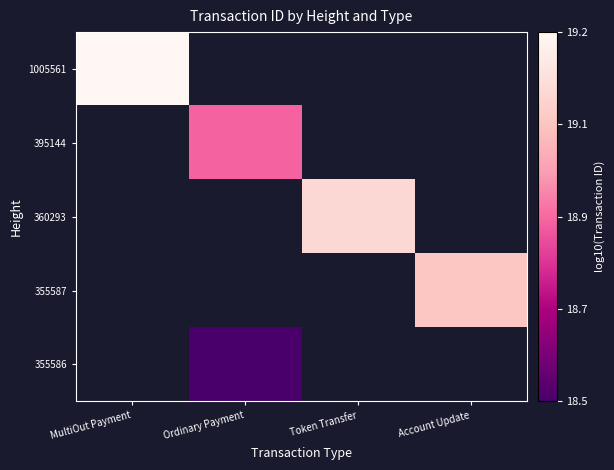

What is the smallest value displayed?

18.5